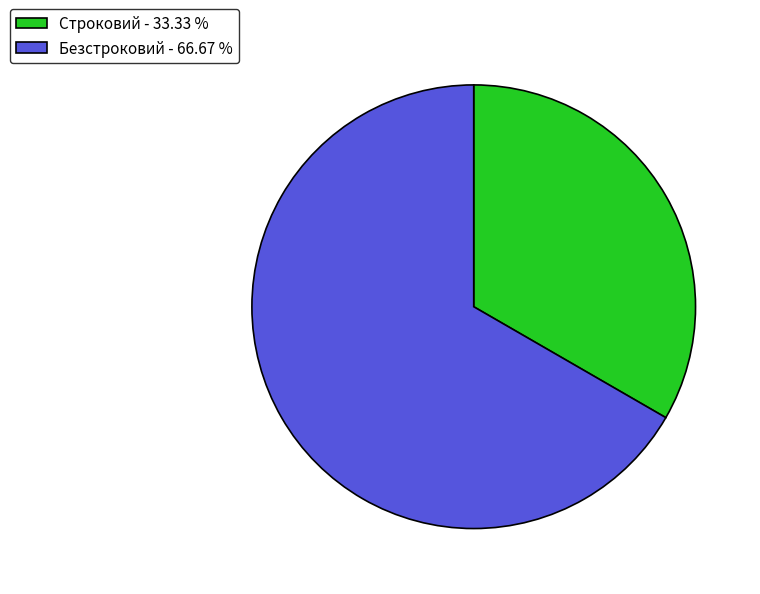

Combined, do Безстроковий and Строковий account for over 50%?

Yes